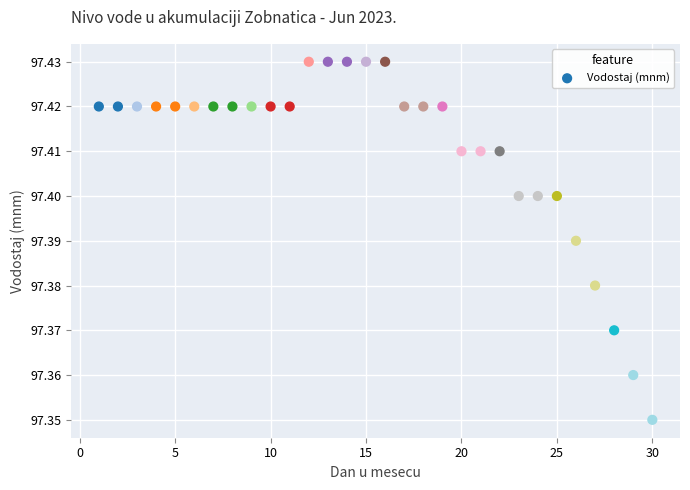

What is the range of X values (max minus min)?

29.0